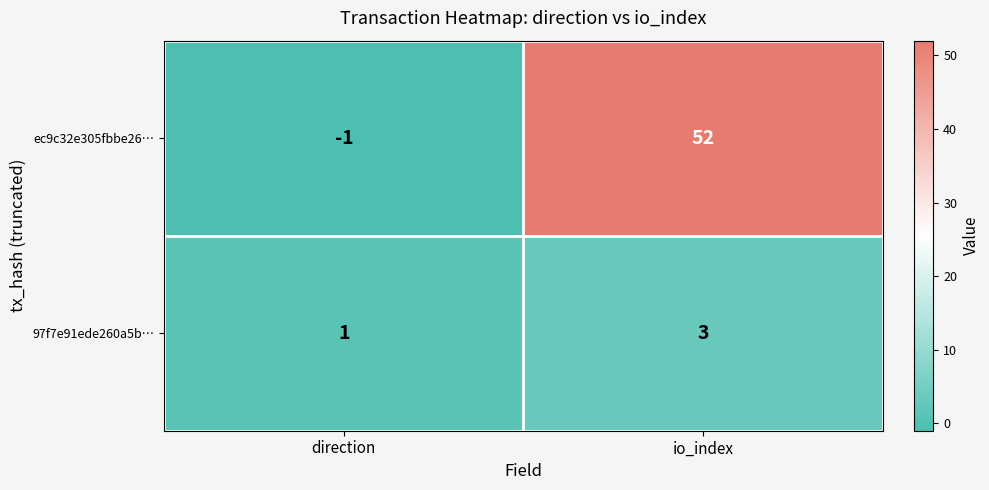

Is it true that ec9c32e305fbbe26… equals 0 at direction?

False